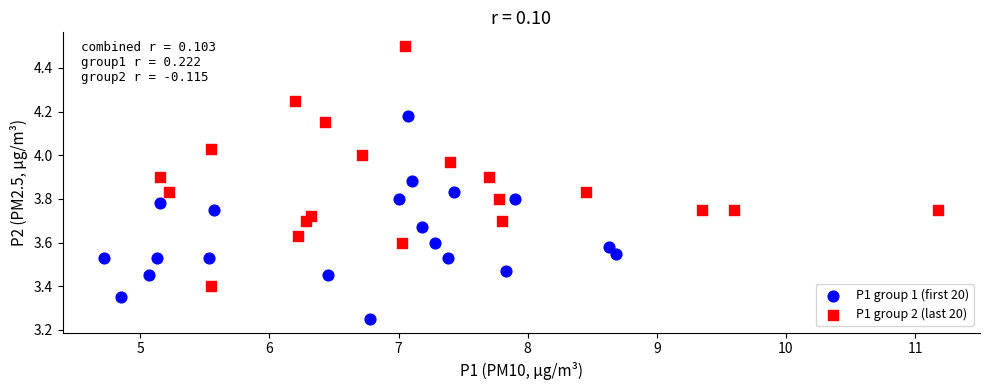

Which series has the largest Y range (max minus min)?

P1 group 2 (last 20)